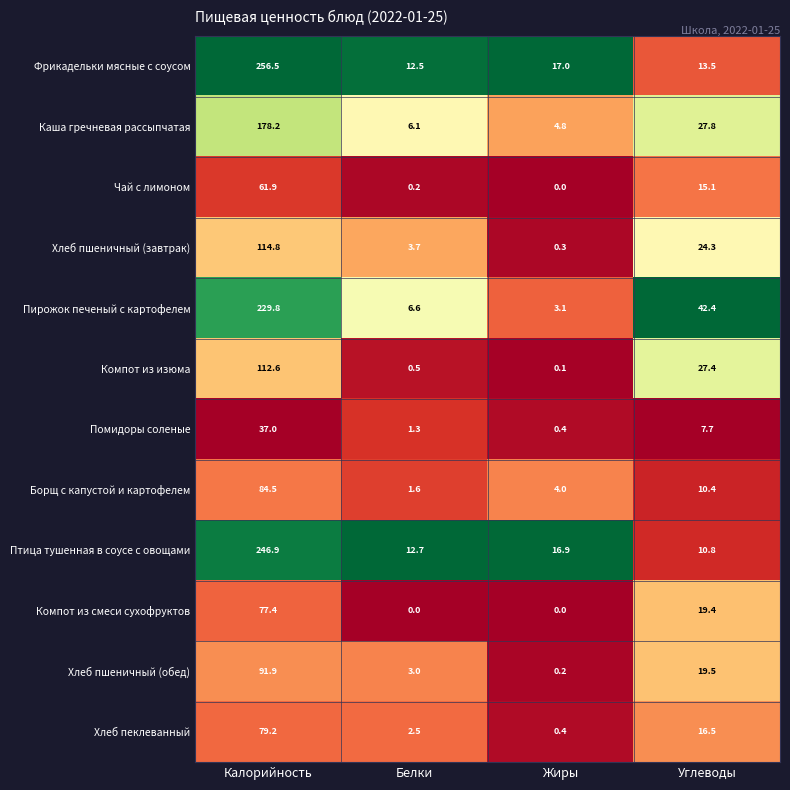

Which series has the largest range (max minus min)?

Фрикадельки мясные с соусом